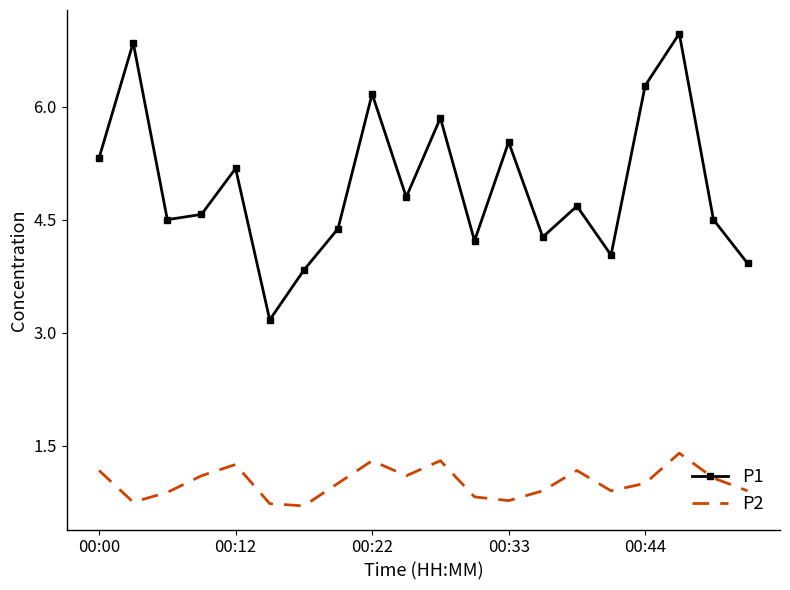

Rank the series by their maximum value, from lowest to highest.

P2, P1